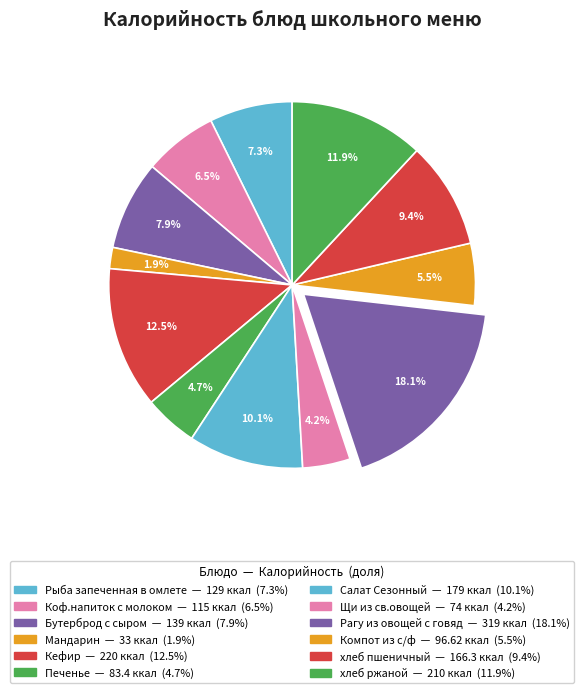

Which category has the smallest portion of the pie?

Мандарин